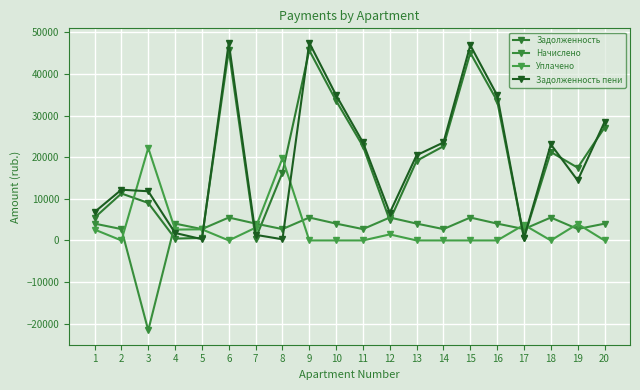

True or false: Начислено and Задолженность пени intersect in this chart.

True